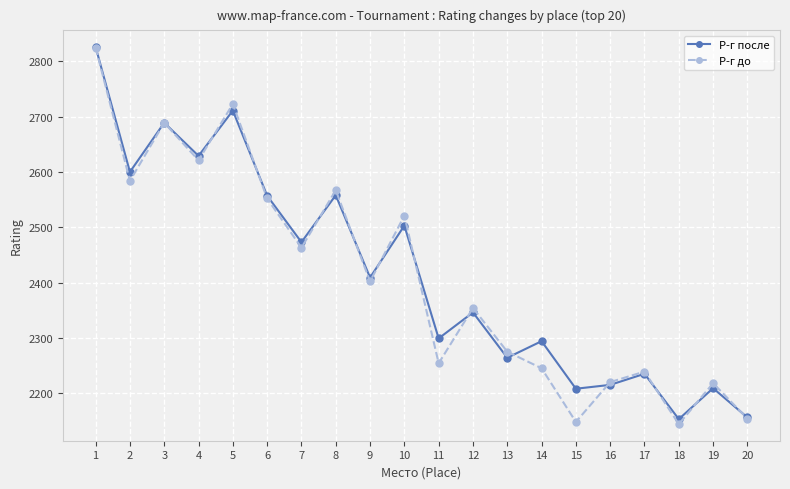

True or false: Р-г до has a value of 2552 at 6.

True